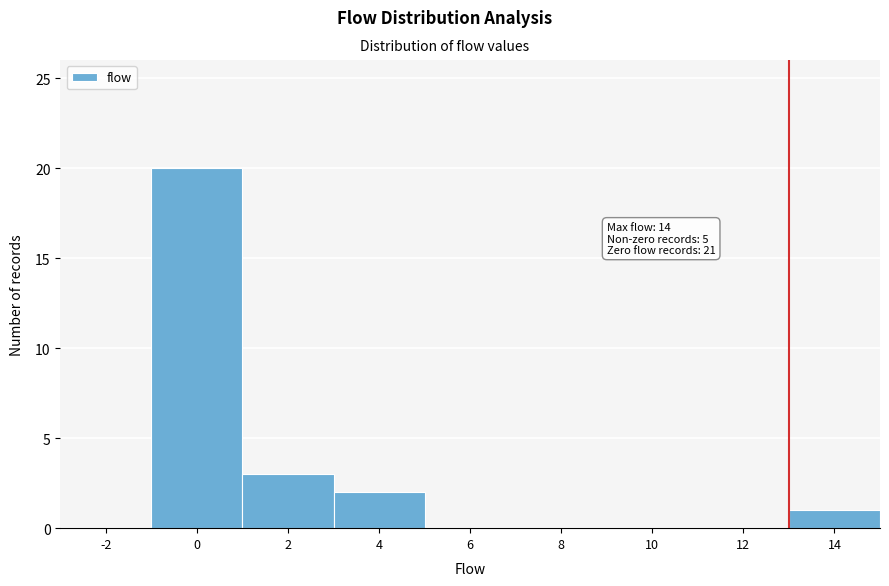

Reading left to right, what are all the values shown in this chart?

-2=0	0=20	2=3	4=2	6=0	8=0	10=0	12=0	14=1